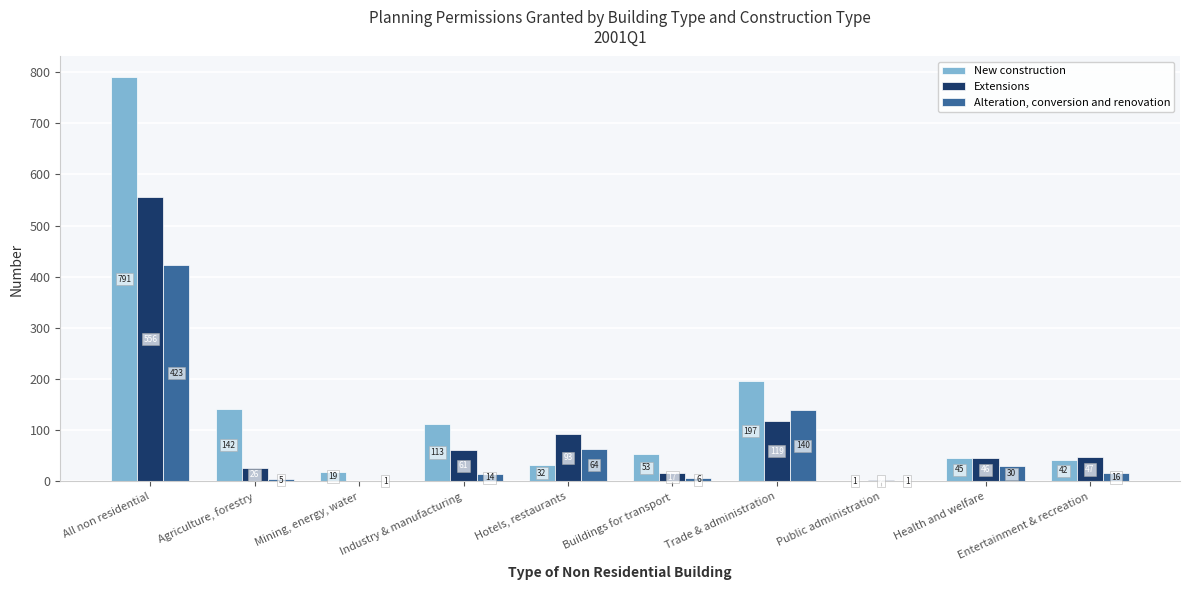

What is the maximum value shown in the chart?

791